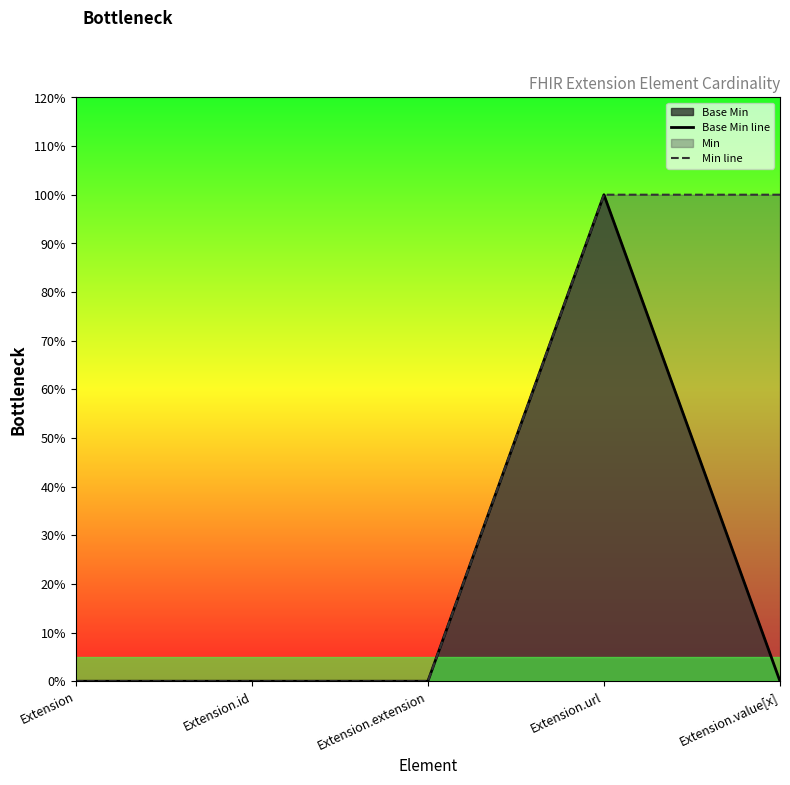

How many positive values does the Base Min line series have?

1